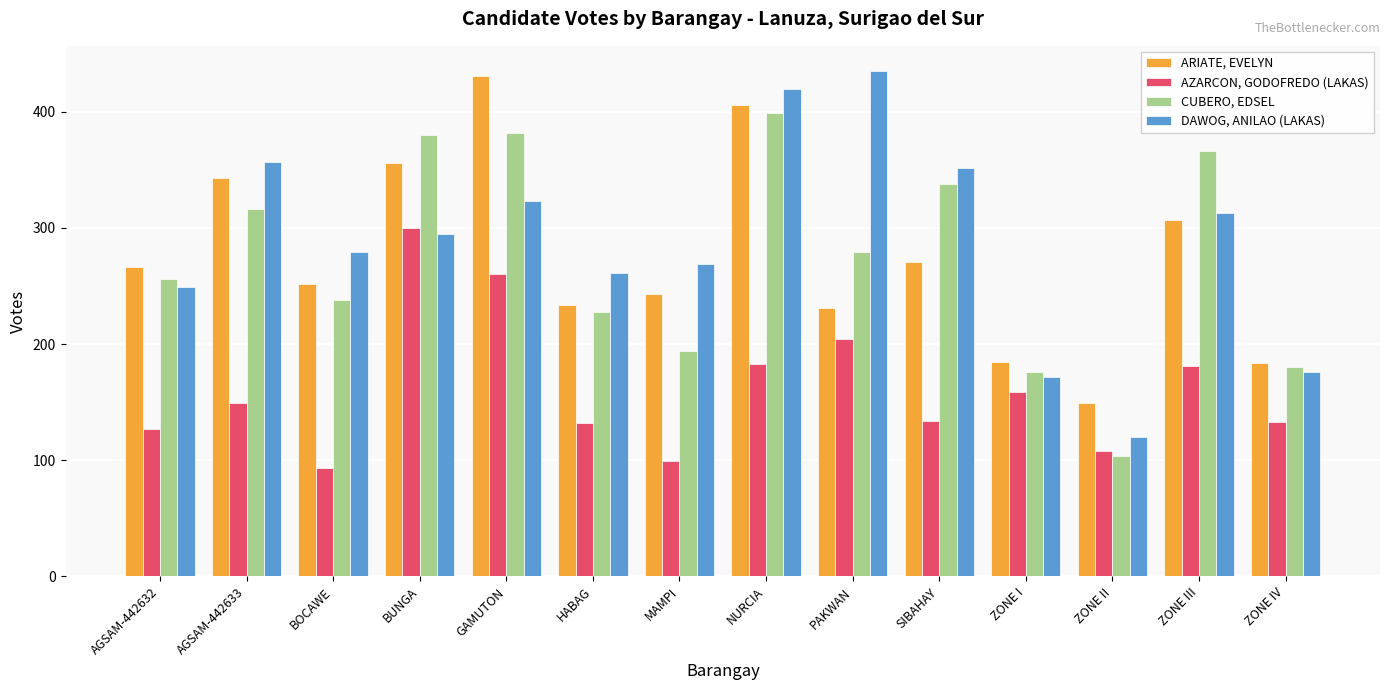

Are the bars horizontal?

No